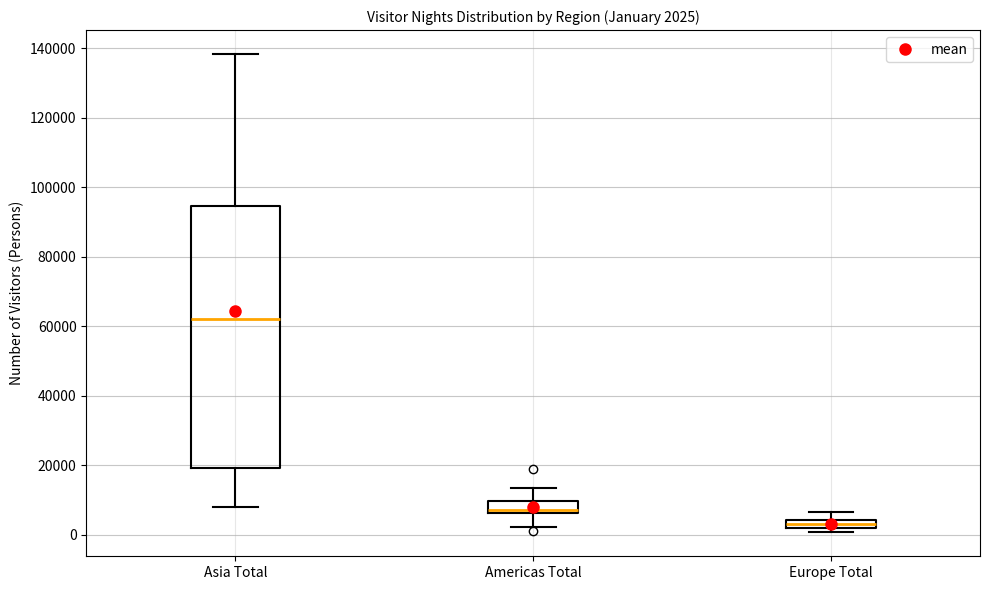

Which box has the highest median line?

Asia Total